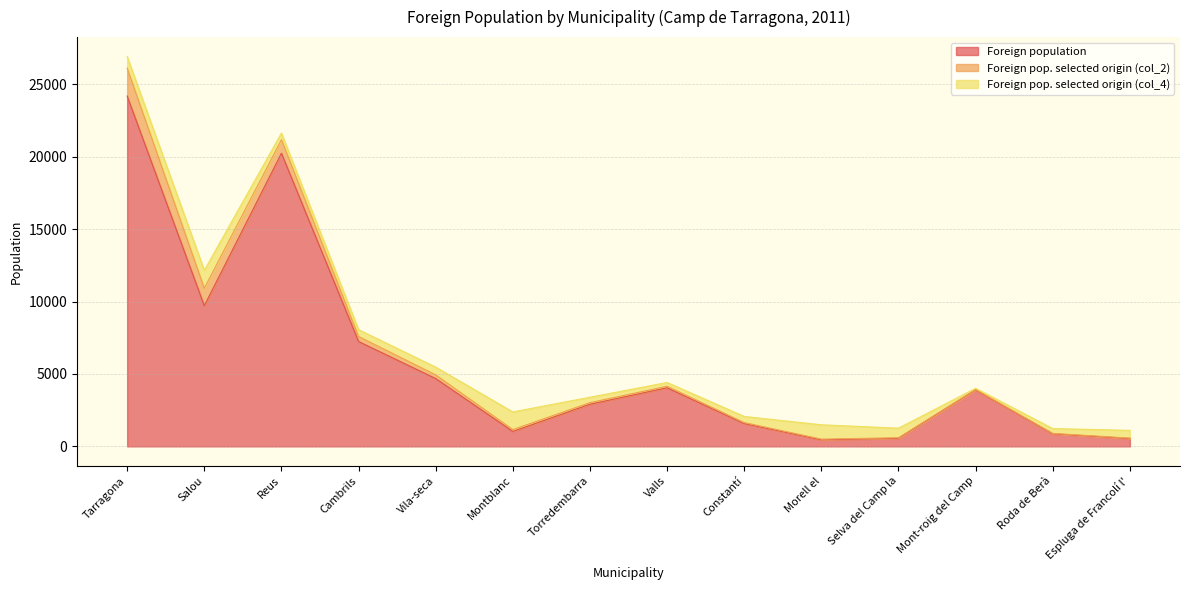

Which series ends up on top after the final intersection of Foreign pop. selected origin (col_4) and Foreign pop. selected origin (col_2)?

Foreign pop. selected origin (col_4)